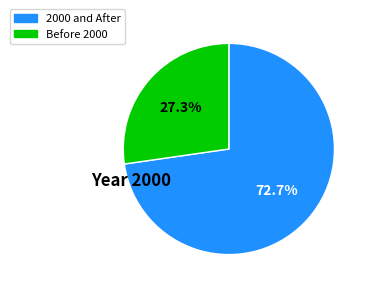

Is there a majority slice in this chart?

Yes